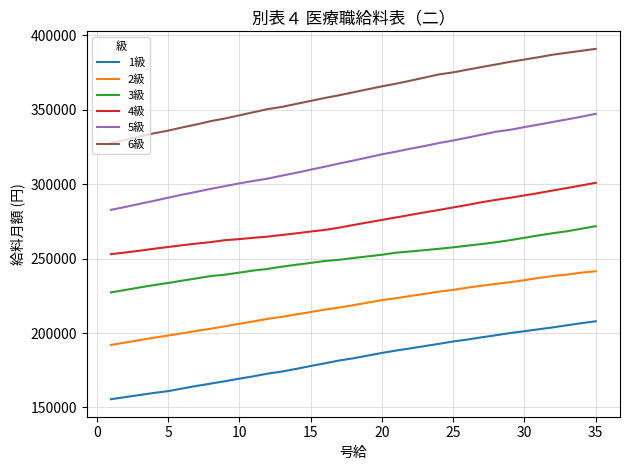

What is the lowest value of the 1級 series?

155500